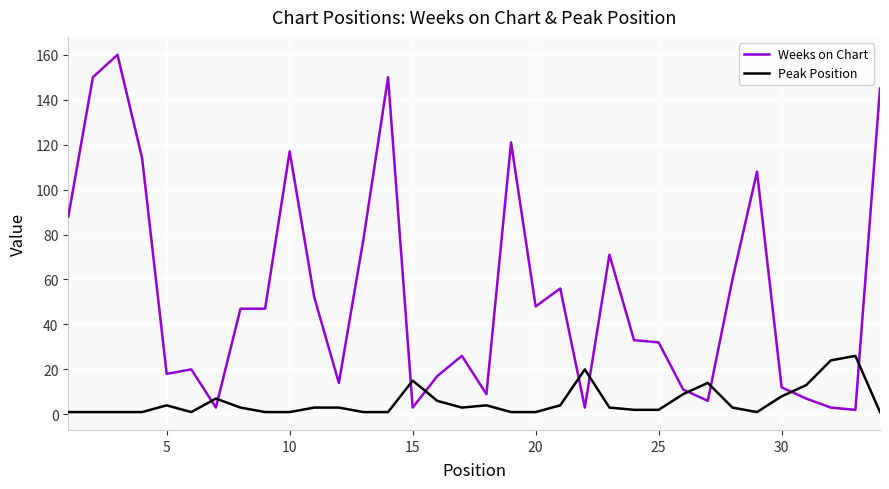

What is the maximum value shown in the chart?

160